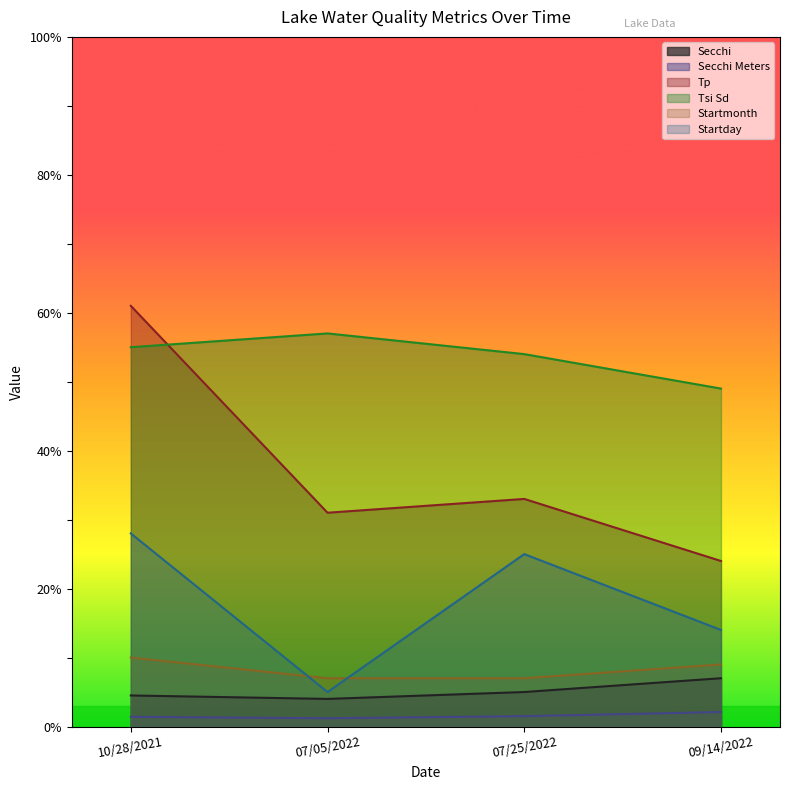

True or false: Startmonth and Secchi Meters intersect in this chart.

False